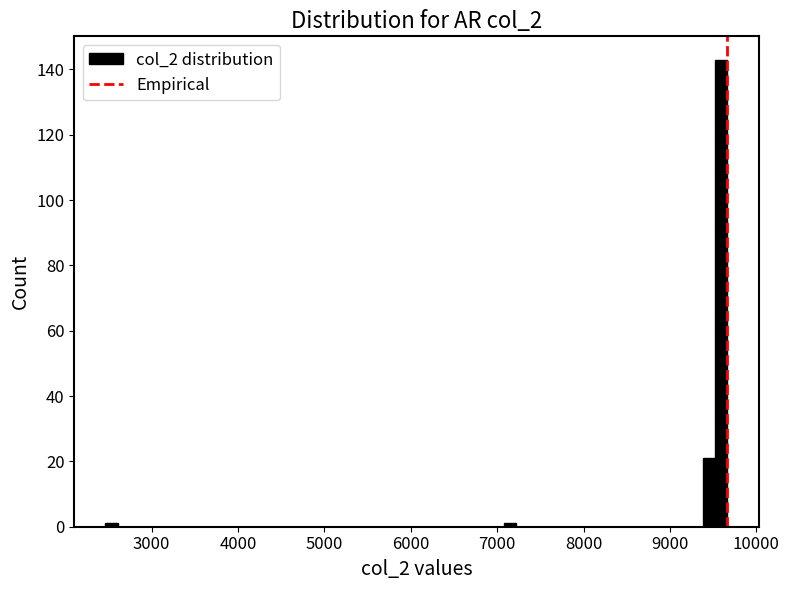

Around what value on the x-axis is the tallest bar? Give the approximate position of its centre, as read against the axis.

9600